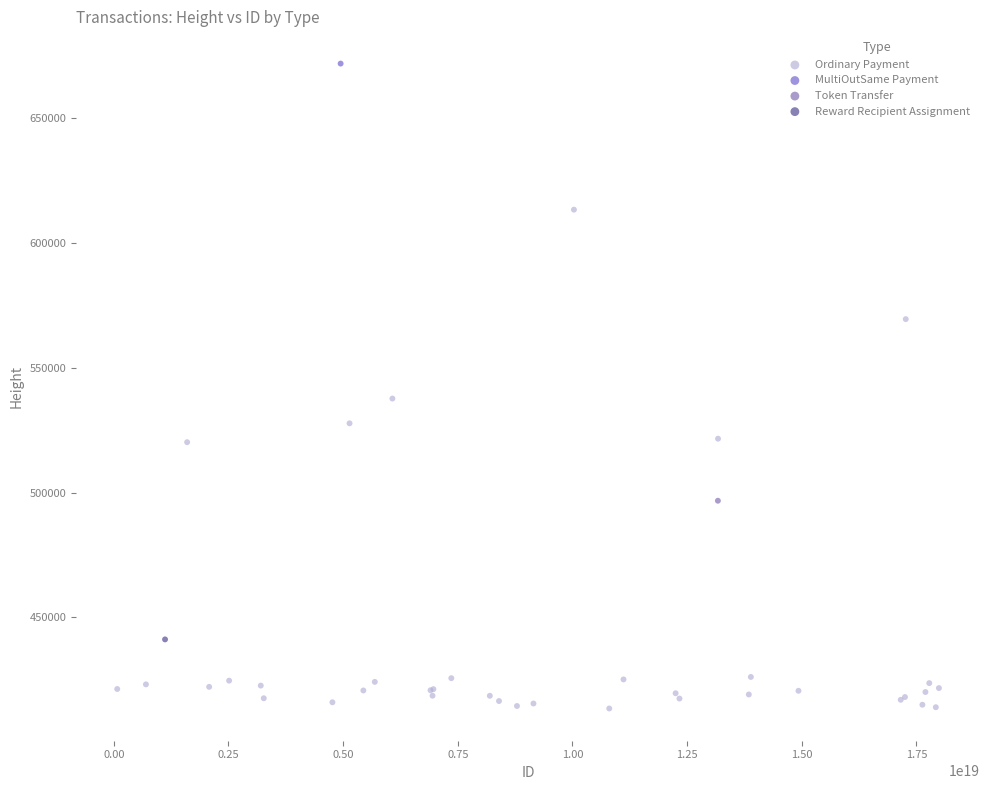

What are all the series names shown in the legend?

Ordinary Payment, MultiOutSame Payment, Token Transfer, Reward Recipient Assignment